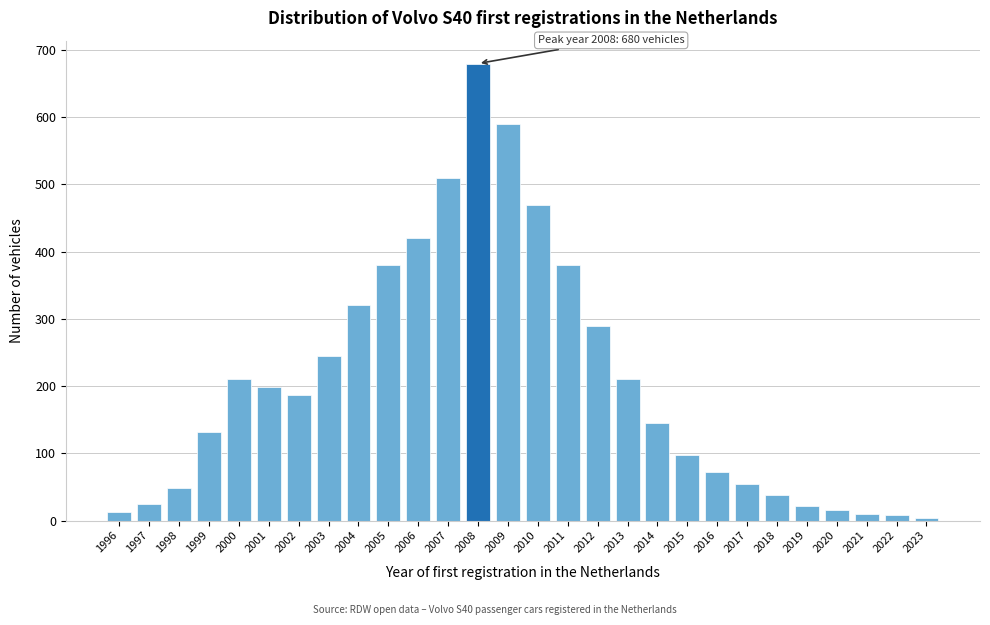

What is the approximate value at 2010?

470